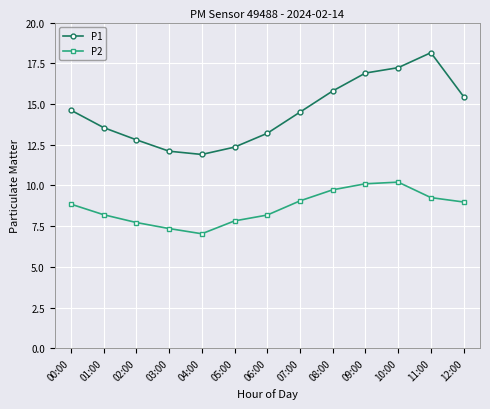

Between 08:00 and 12:00, which series saw the biggest shift?

P2